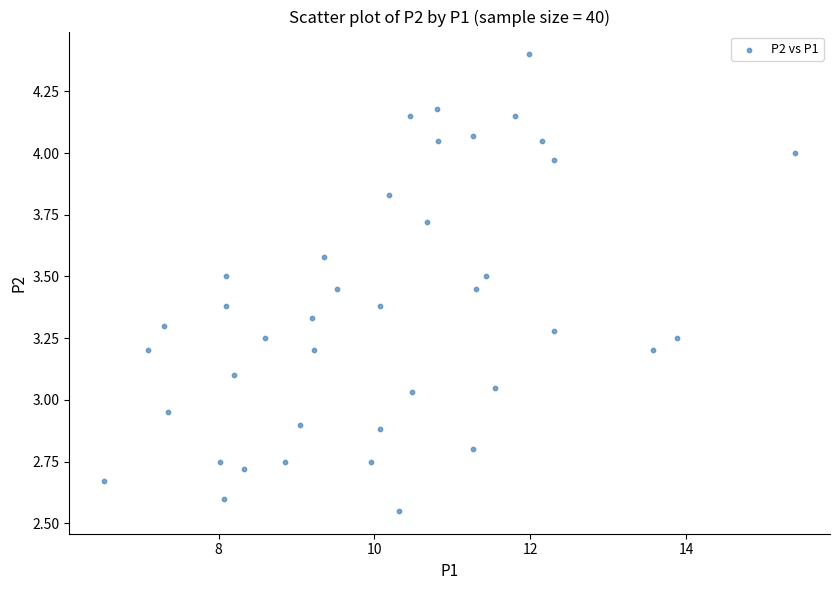

What is the range of X values (max minus min)?

8.9